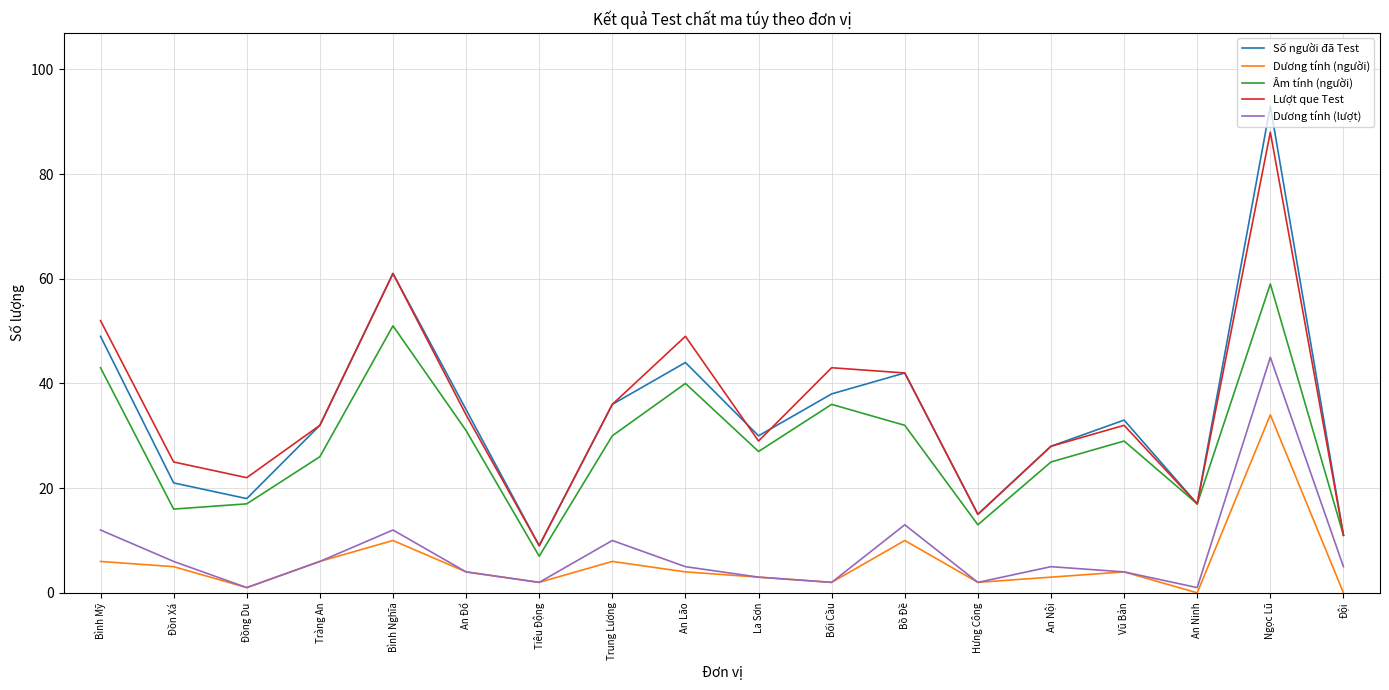

What are all the series names shown in the legend?

Số người đã Test, Dương tính (người), Âm tính (người), Lượt que Test, Dương tính (lượt)